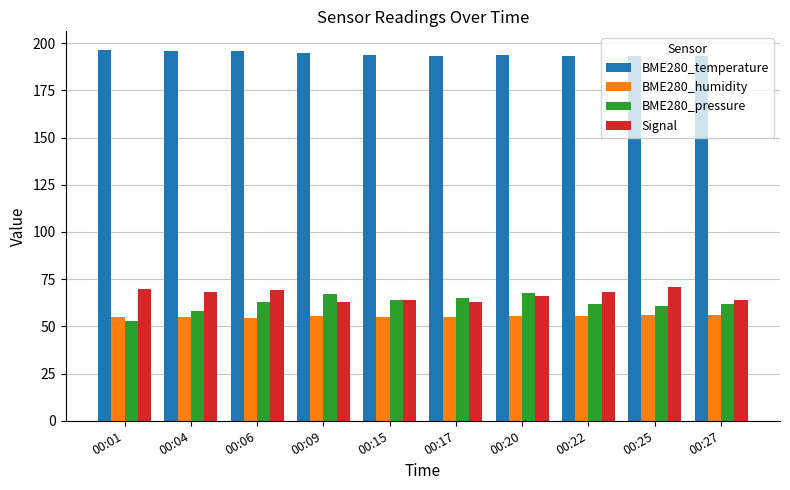

What is the greatest value displayed?

196.4